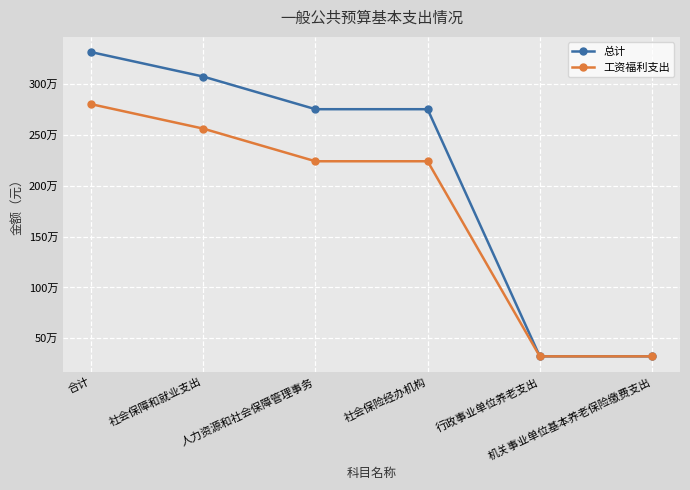

True or false: 工资福利支出 and 总计 intersect in this chart.

False